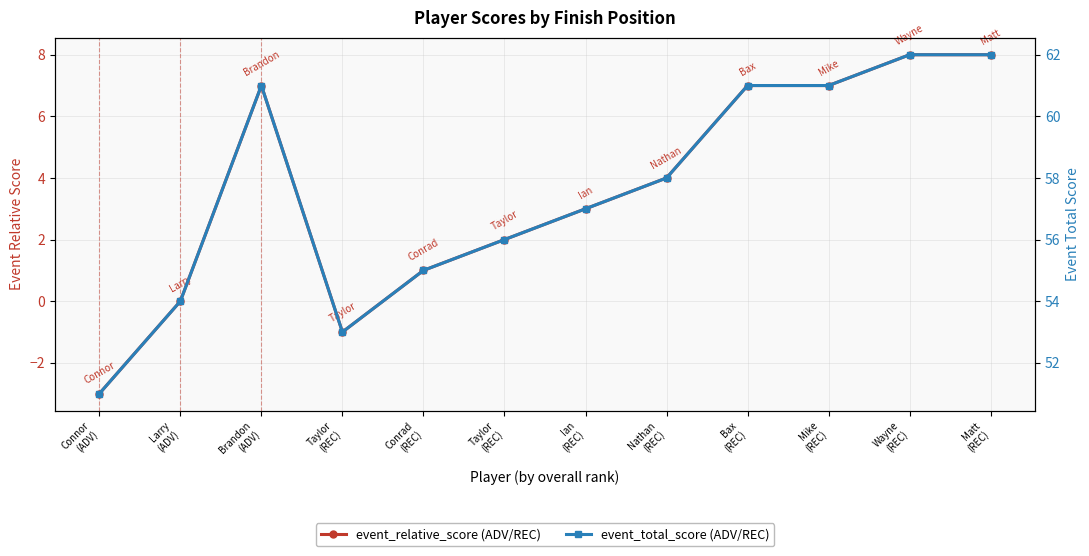

At how many categories does at least one series exceed 9?

12